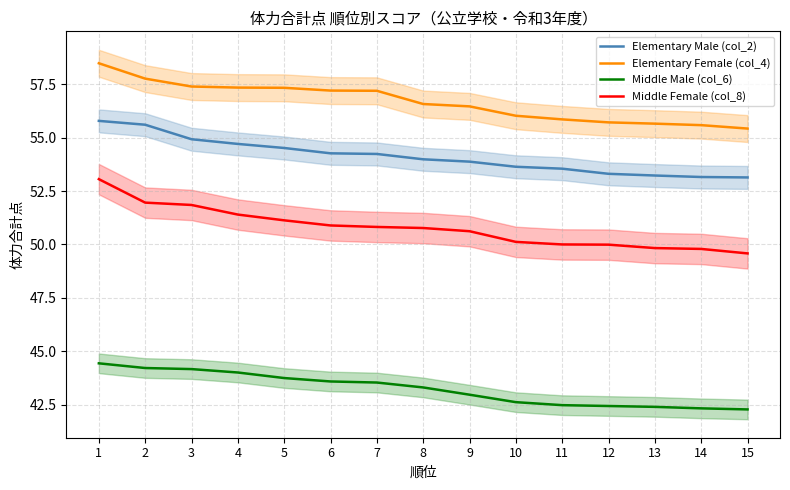

What is the difference between the highest and lowest values at 12?

13.3